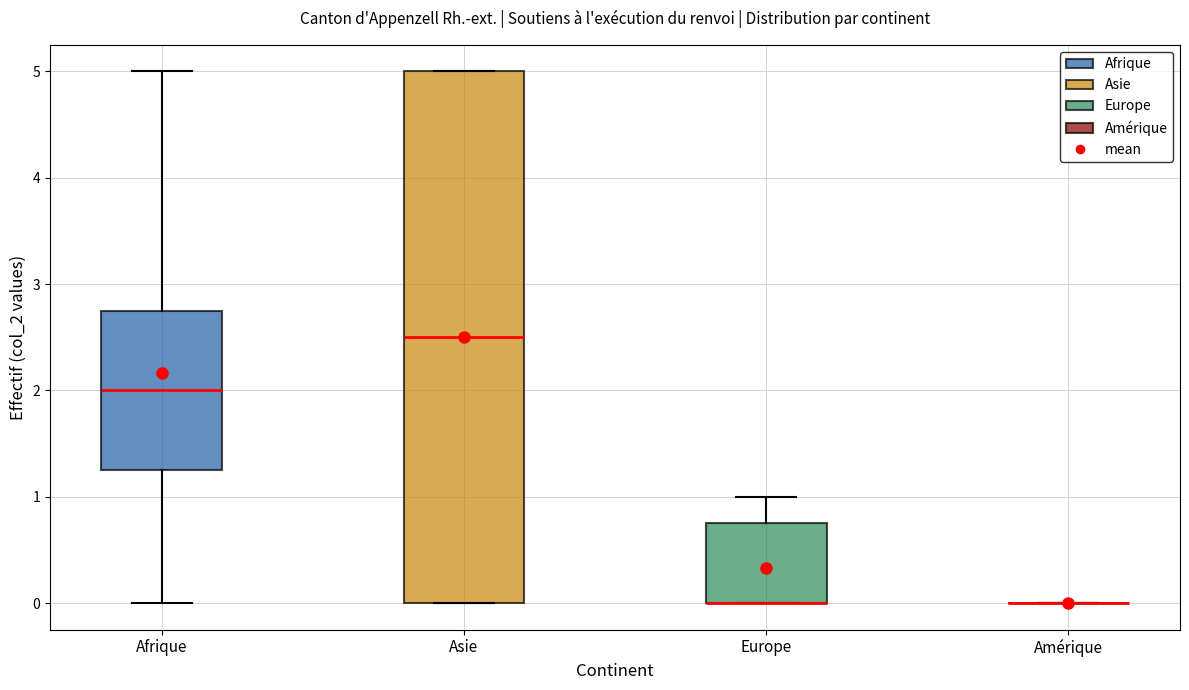

Comparing the boxes themselves (not the whiskers), which one is the tallest?

Asie